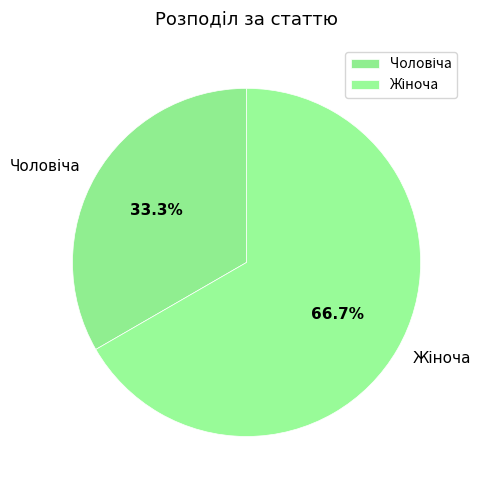

Is there a majority slice in this chart?

Yes